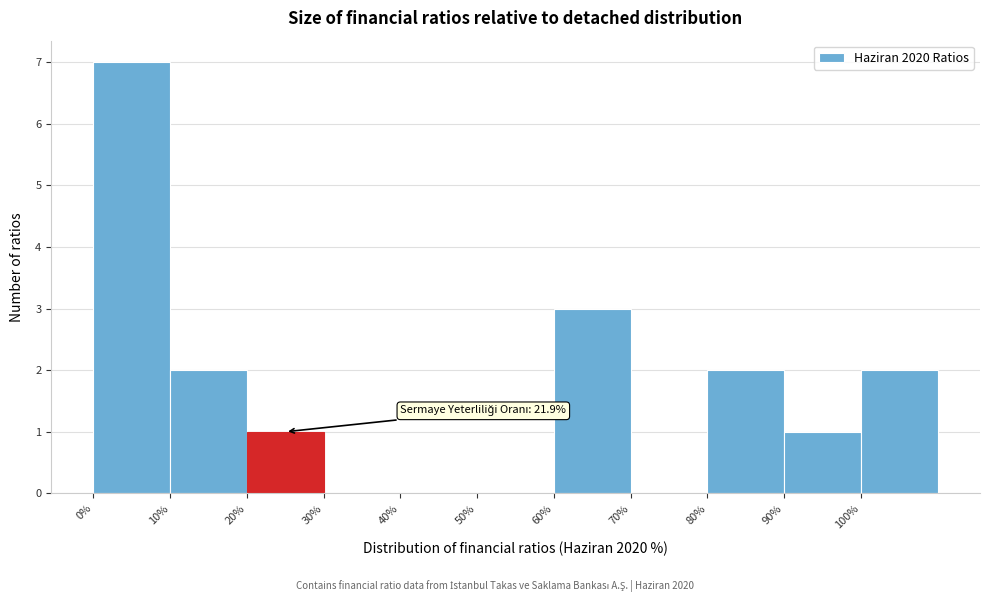

Which range on the x-axis has the tallest bar?

0 to 10